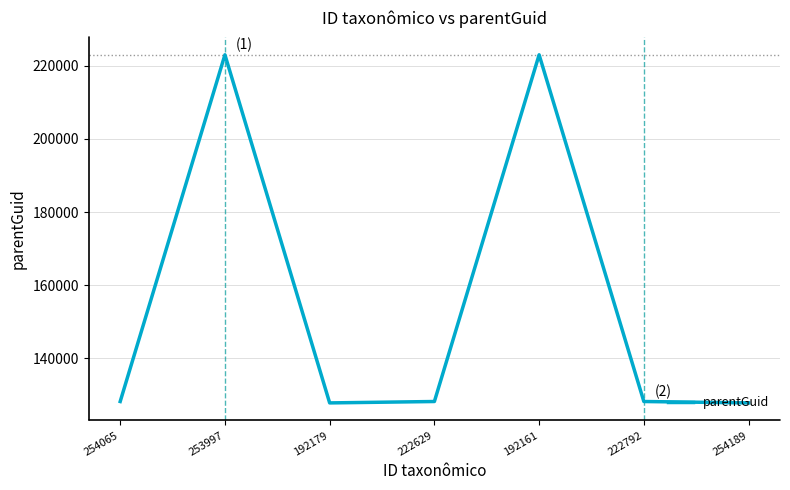

What is the difference between the values at 254189 and 192161?

95234